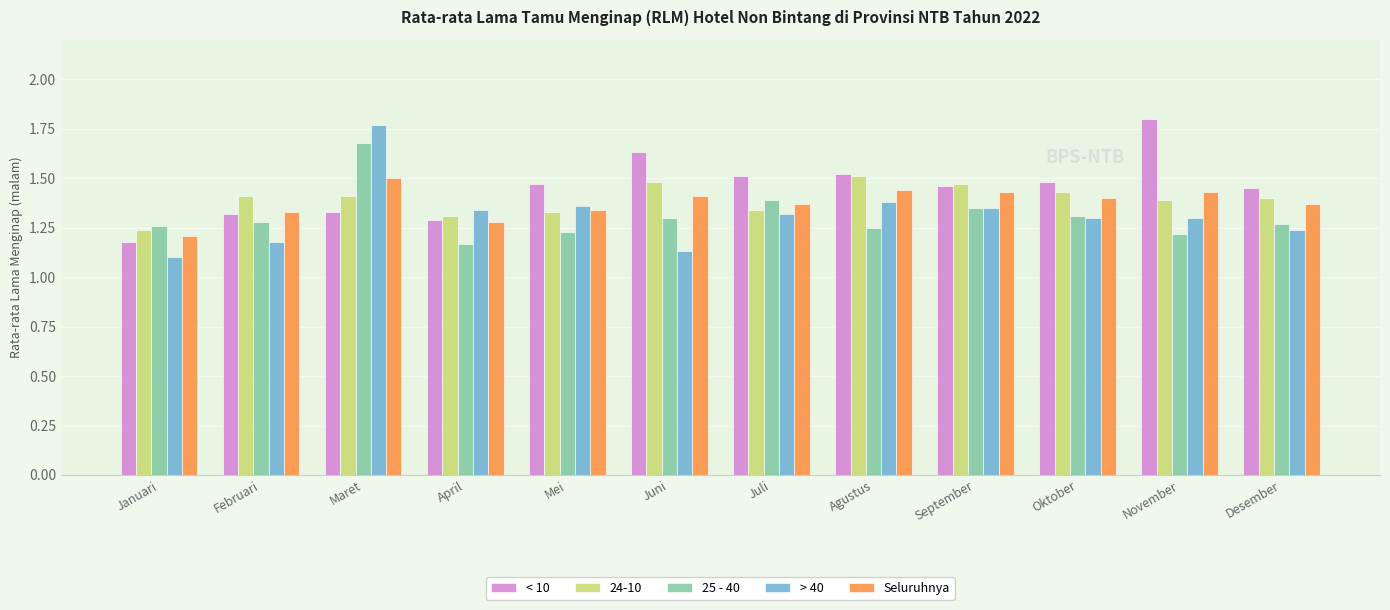

Count the > 40 values in the range 1 to 2.

12